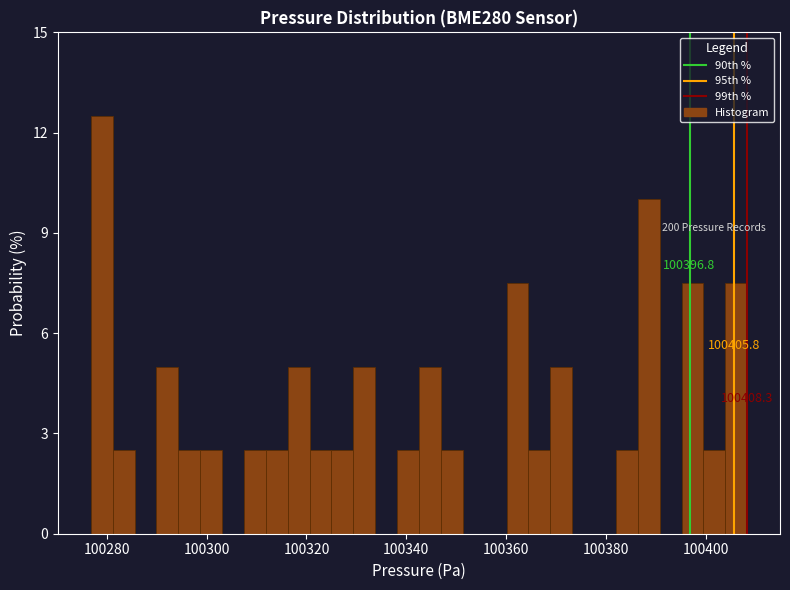

Around what value on the x-axis is the tallest bar? Give the approximate position of its centre, as read against the axis.

100278